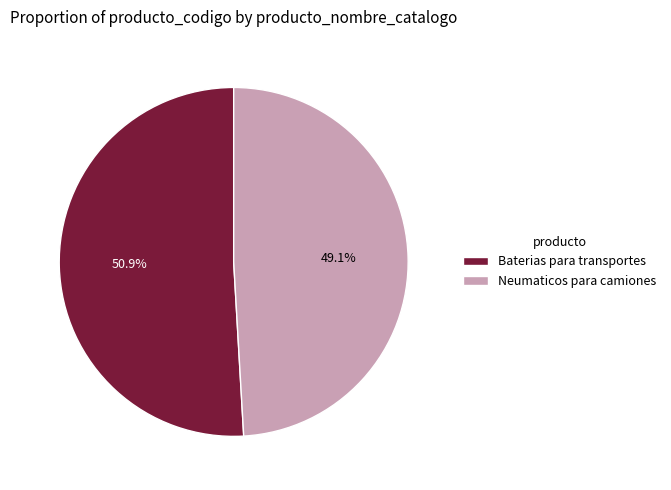

Which category has the smallest portion of the pie?

Neumaticos para camiones